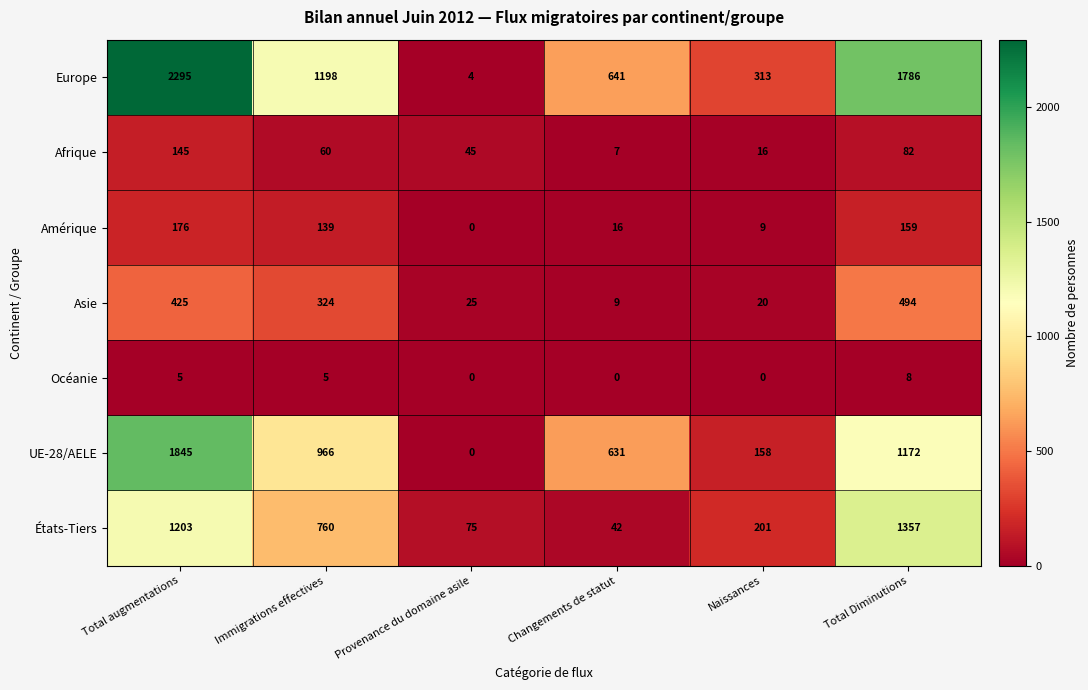

Is it true that Afrique equals 60 at Immigrations effectives?

True